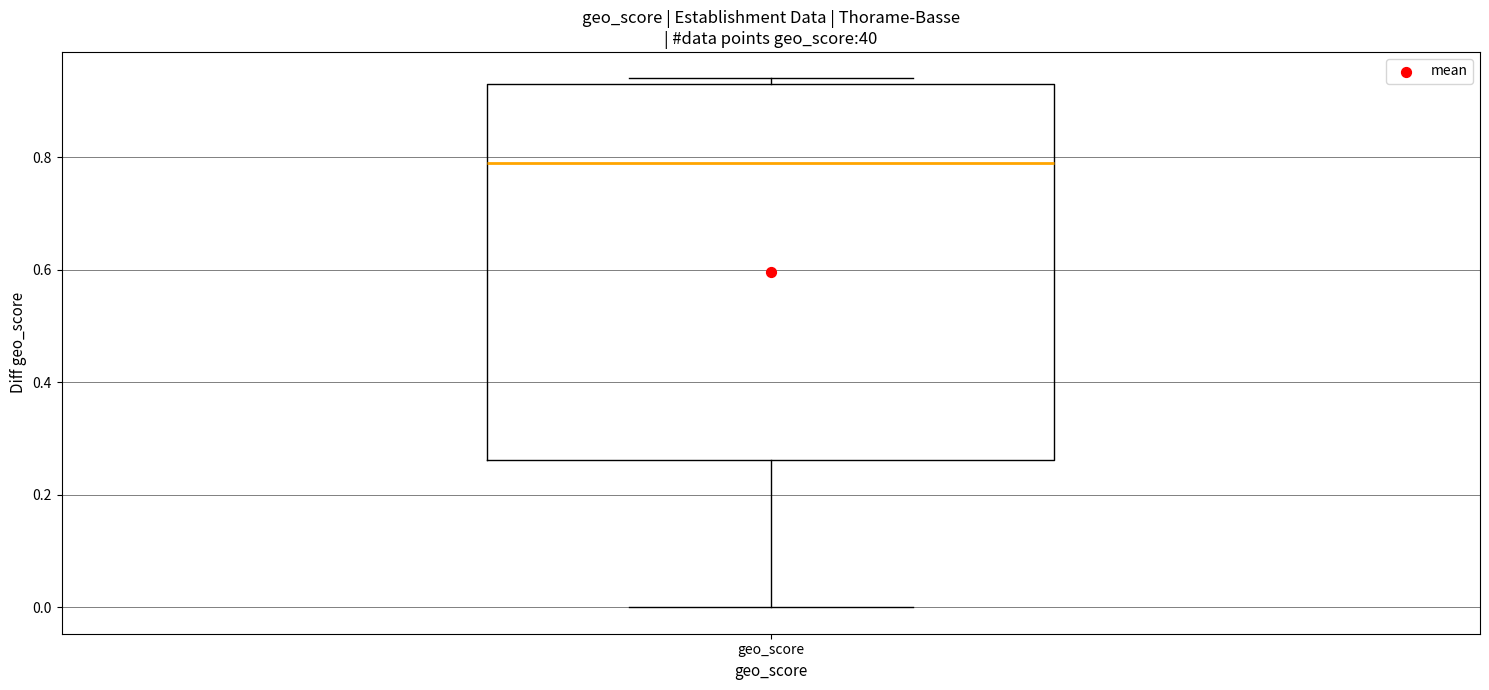

Where is the upper edge of the box for geo_score on the y-axis? The values are not printed on the chart, so give them approximately, as read against the axis.

0.94